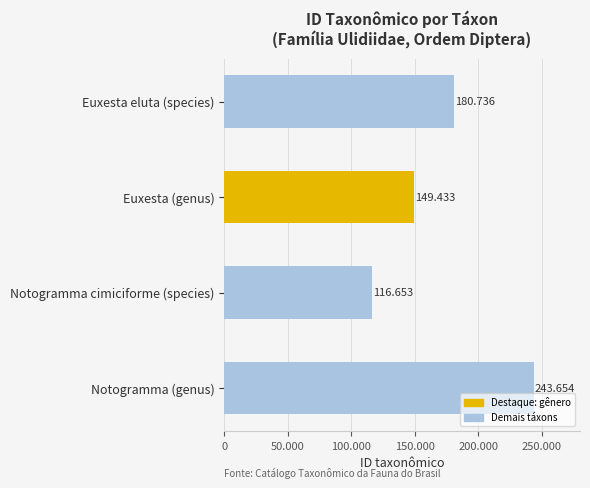

Does the chart contain any negative values?

No